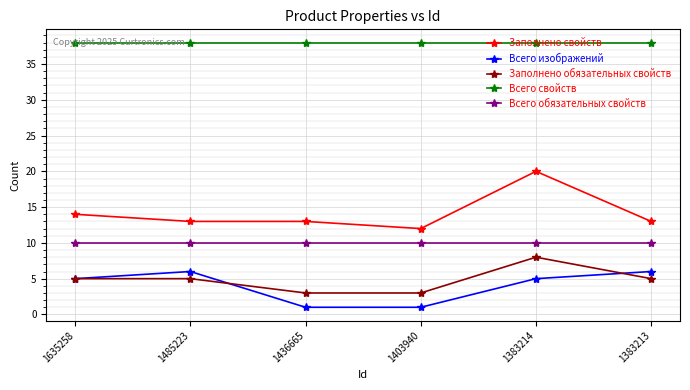

Which series has the largest total across all categories?

Всего свойств